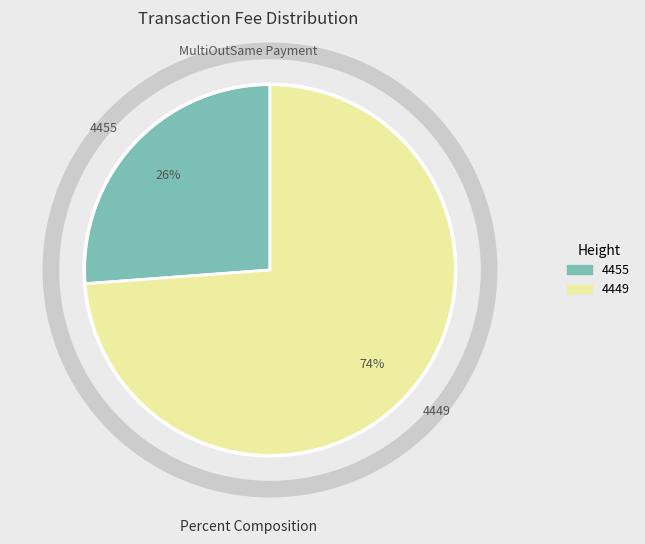

Rank the categories by value from highest to lowest.

4449, 4455